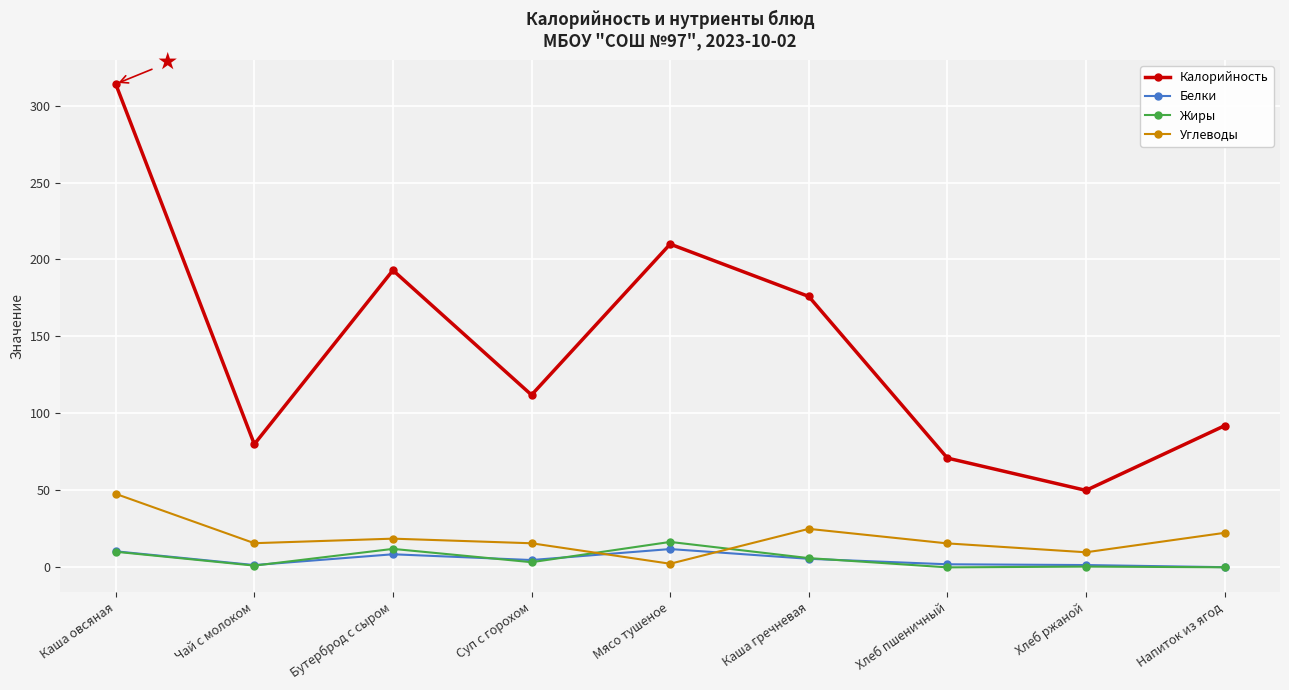

Which series has the largest range (max minus min)?

Калорийность